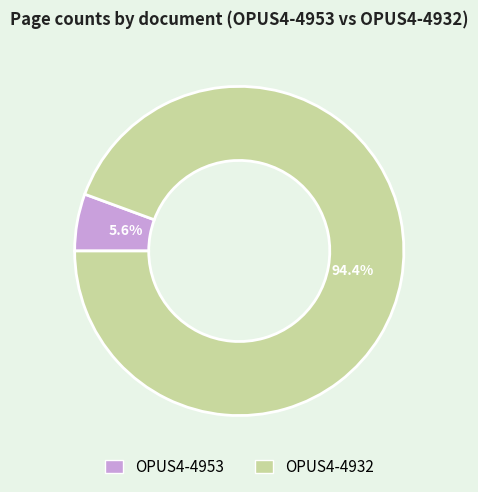

Count the number of slices in the pie.

2